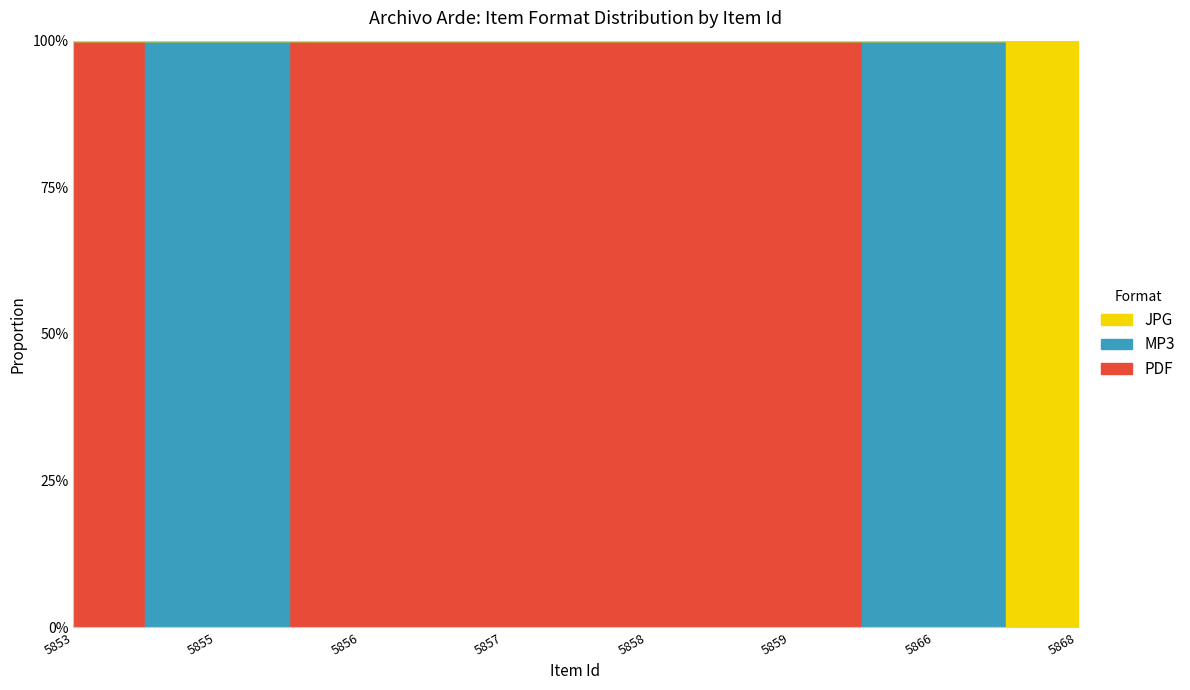

List the series in order of their peak value, highest first.

PDF, MP3, JPG